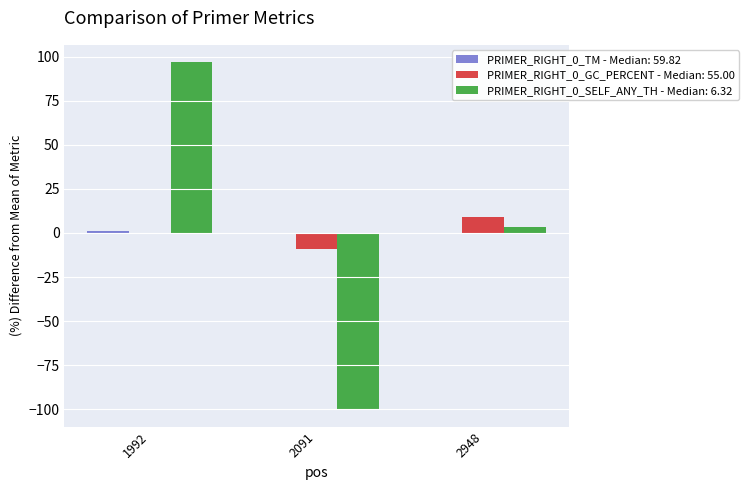

What is the greatest value displayed?

96.8